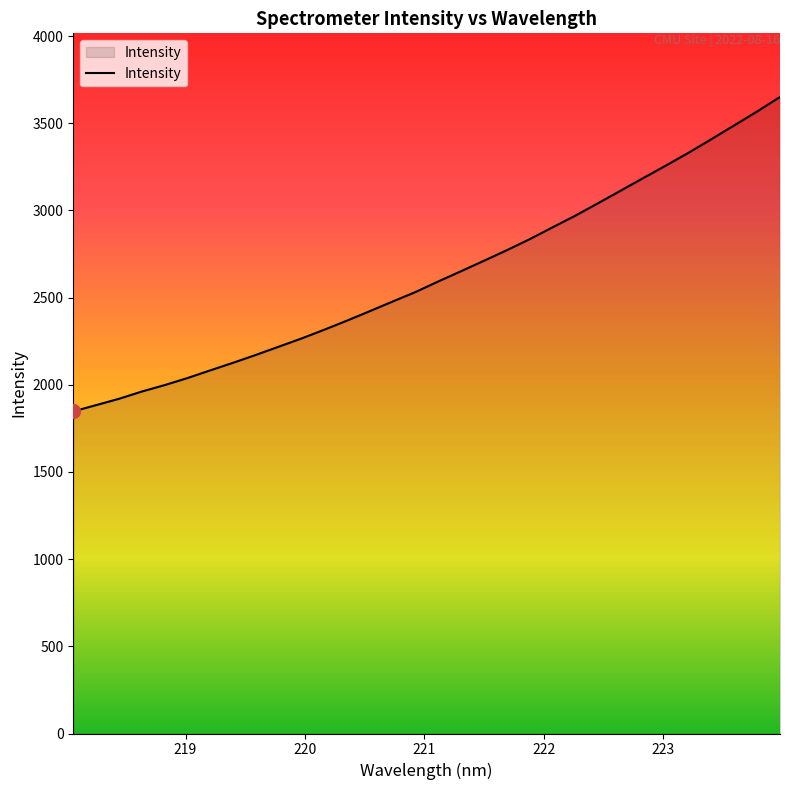

What is the difference between the maximum and minimum values?

1803.2